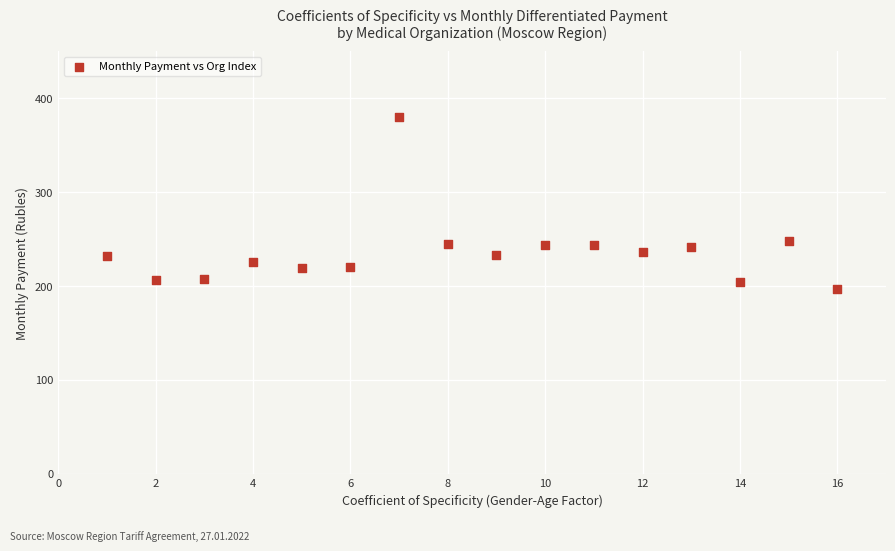

What is the range of Y values (max minus min)?

183.2